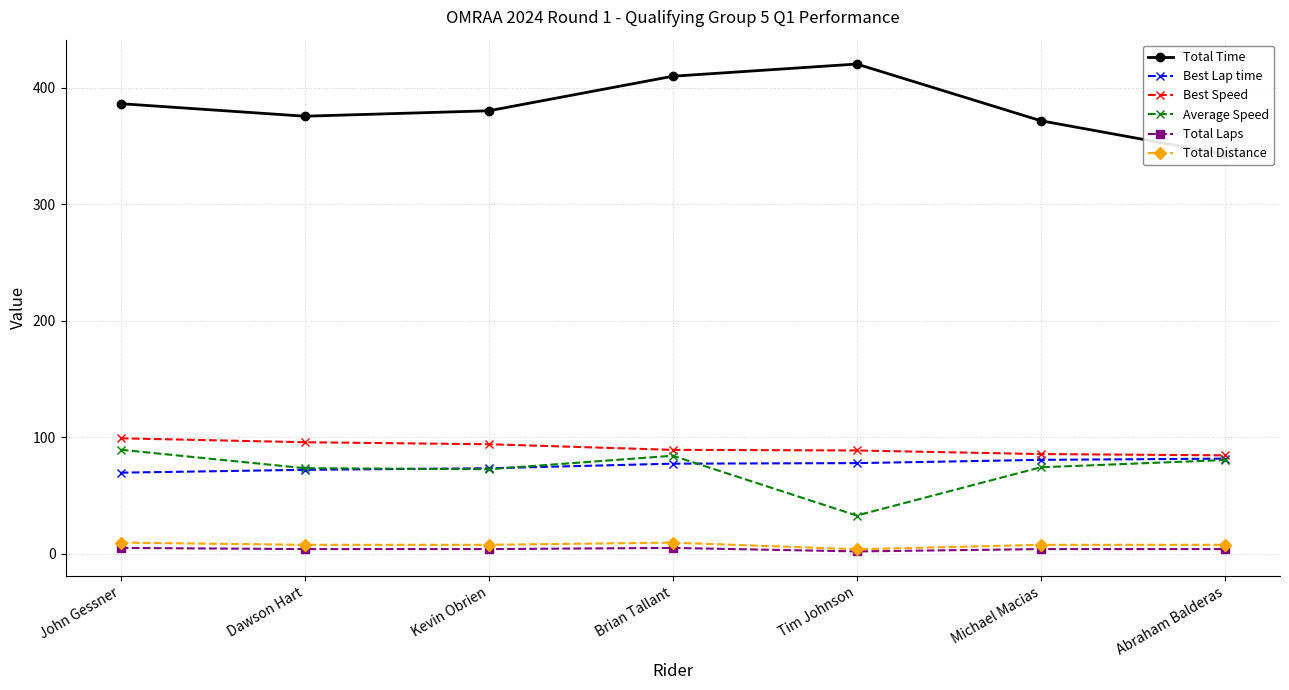

What value does the Best Lap time series have at Brian Tallant?

77.3